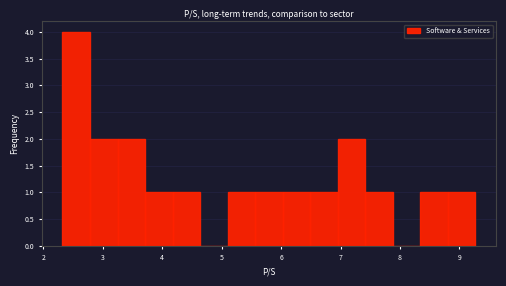

How tall is the bar that spans 8.8 to 9.3 on the x-axis? Neither the bar edges nor the heights are printed on the chart, so give them approximately, as read against the axes.

1